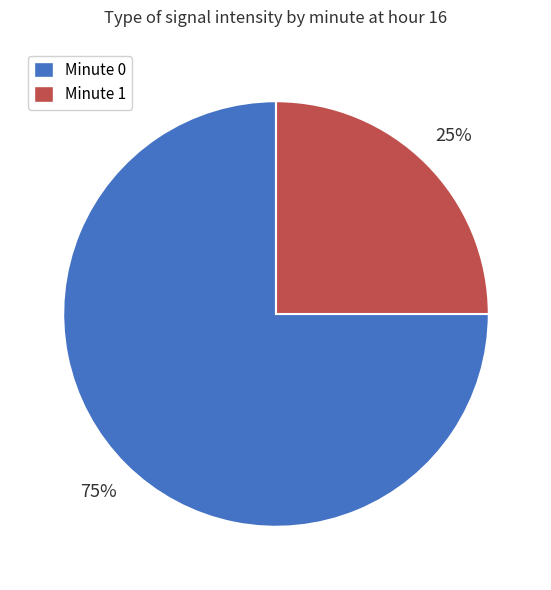

Which has a higher value, Minute 0 or Minute 1?

Minute 0